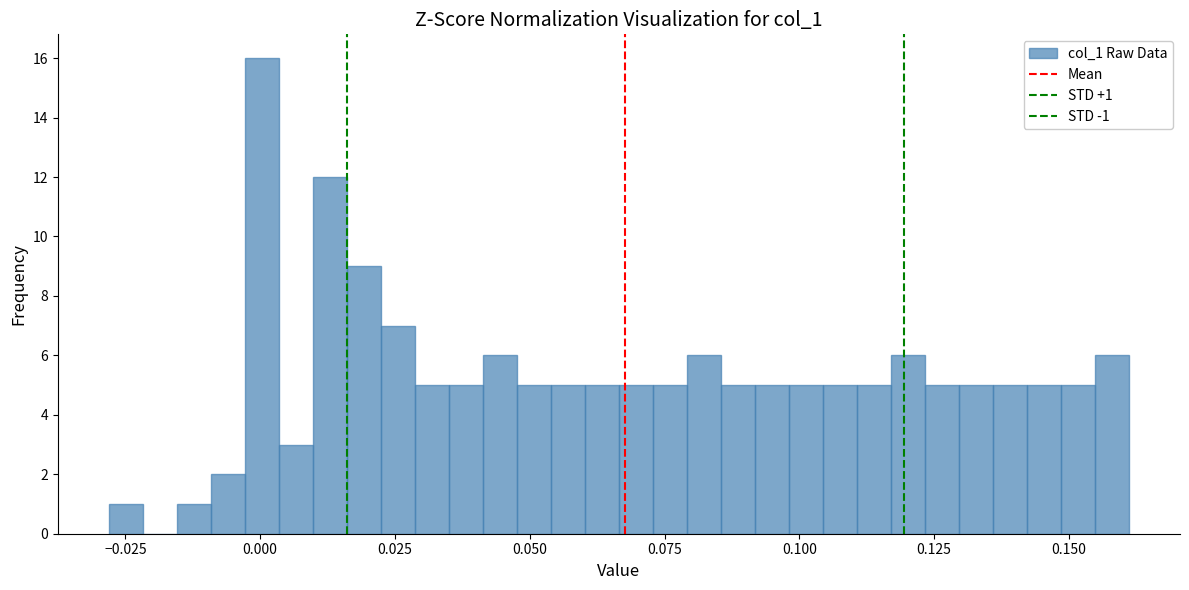

Read against the x-axis, roughly where is the centre of the tallest bar?

0.000